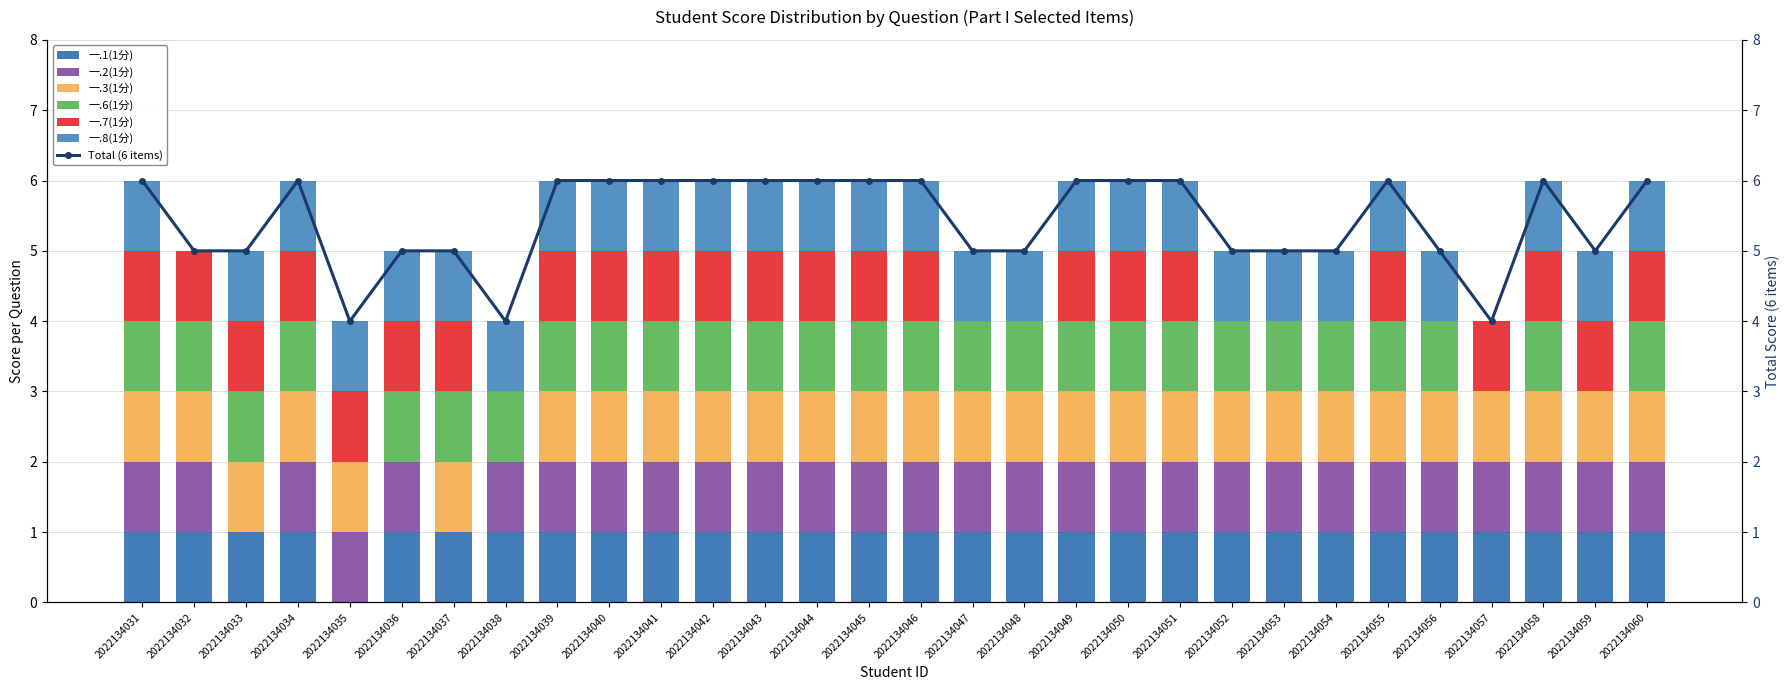

At how many categories does at least one series exceed 0?

30